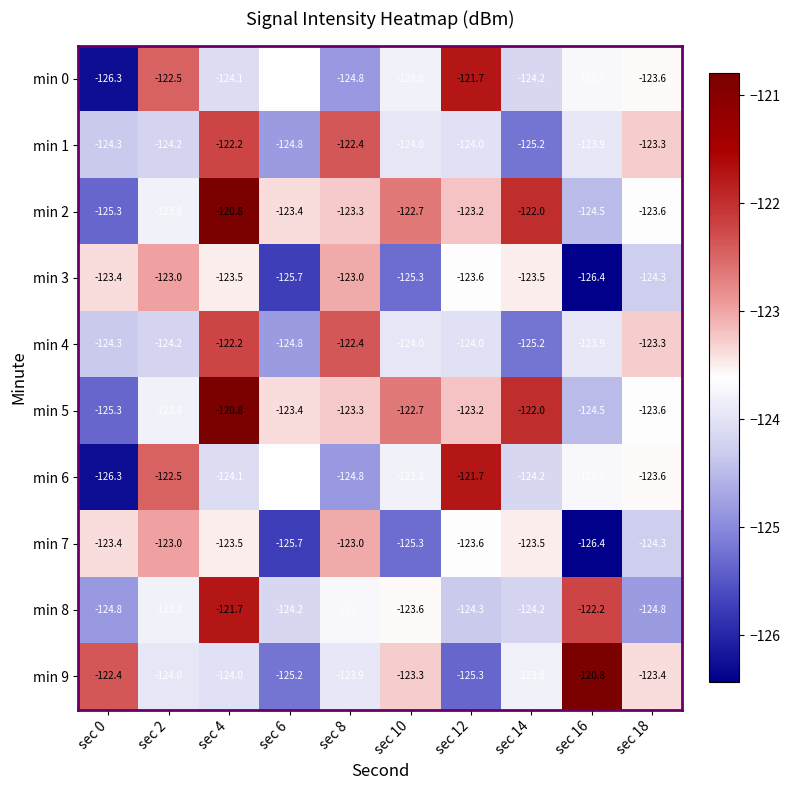

At which label does min 1 reach its minimum?

sec 14